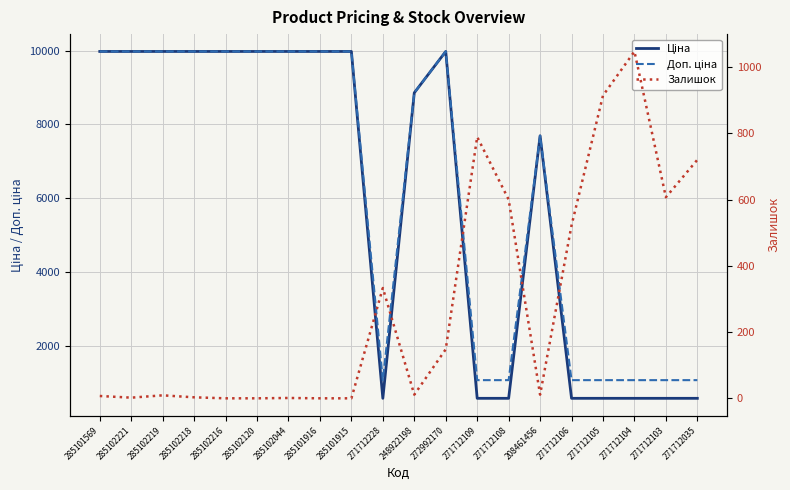

Reading right to left, what are all the values shown in this chart?

Ціна: 271712035=589.9	271712103=589.9	271712104=589.9	271712105=589.9	271712106=589.9	208461456=7693.1	271712108=589.9	271712109=589.9	272992170=9975.0	248922198=8856.7	271712228=589.9	285101915=9975.0	285101916=9975.0	285102044=9975.0	285102120=9975.0	285102216=9975.0	285102218=9975.0	285102219=9975.0	285102221=9975.0	285101569=9975.0
Доп. ціна: 271712035=1081.7	271712103=1081.7	271712104=1081.7	271712105=1081.7	271712106=1081.7	208461456=7693.1	271712108=1081.7	271712109=1081.7	272992170=9975.0	248922198=8856.7	271712228=1081.7	285101915=9975.0	285101916=9975.0	285102044=9975.0	285102120=9975.0	285102216=9975.0	285102218=9975.0	285102219=9975.0	285102221=9975.0	285101569=9975.0
Залишок: 271712035=720.0	271712103=607.0	271712104=1047.0	271712105=914.0	271712106=522.0	208461456=11.0	271712108=600.0	271712109=789.0	272992170=148.0	248922198=11.0	271712228=333.0	285101915=0.0	285101916=0.0	285102044=1.0	285102120=0.0	285102216=0.0	285102218=3.0	285102219=9.0	285102221=2.0	285101569=7.0